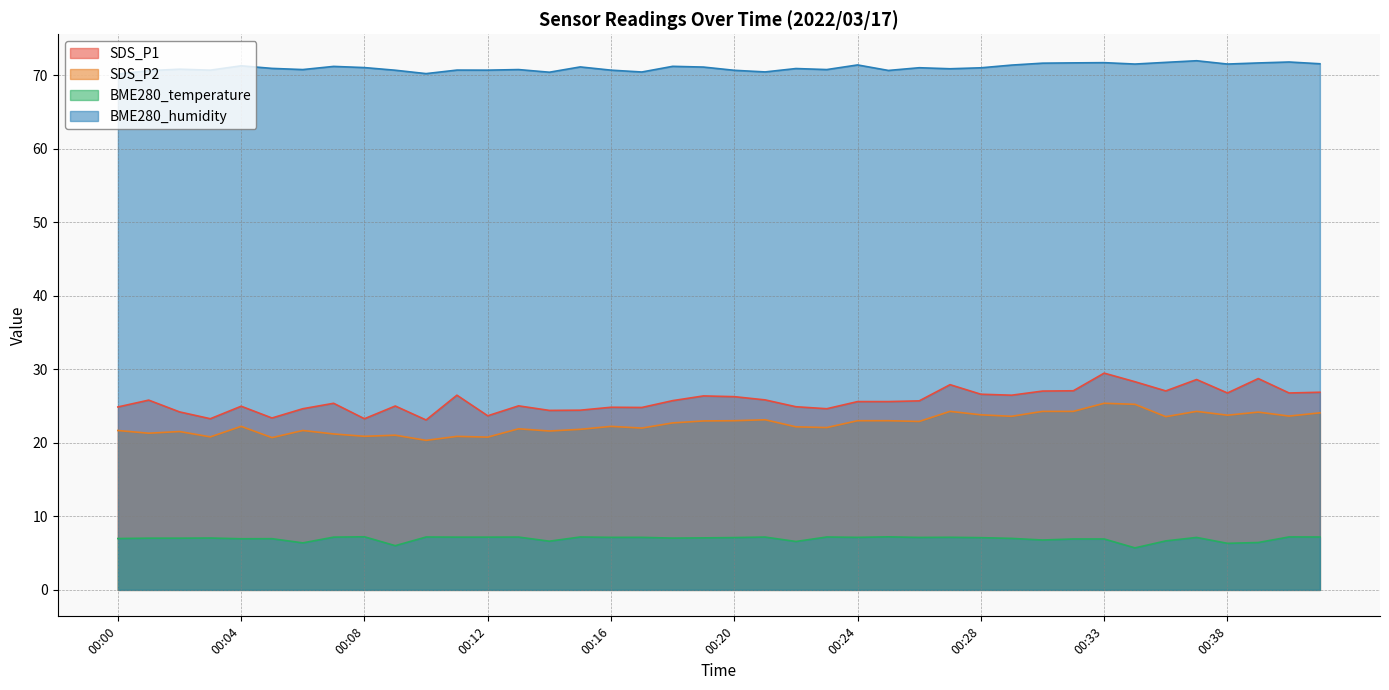

What is the difference between the second highest and minimum values in the BME280_humidity series?

1.6